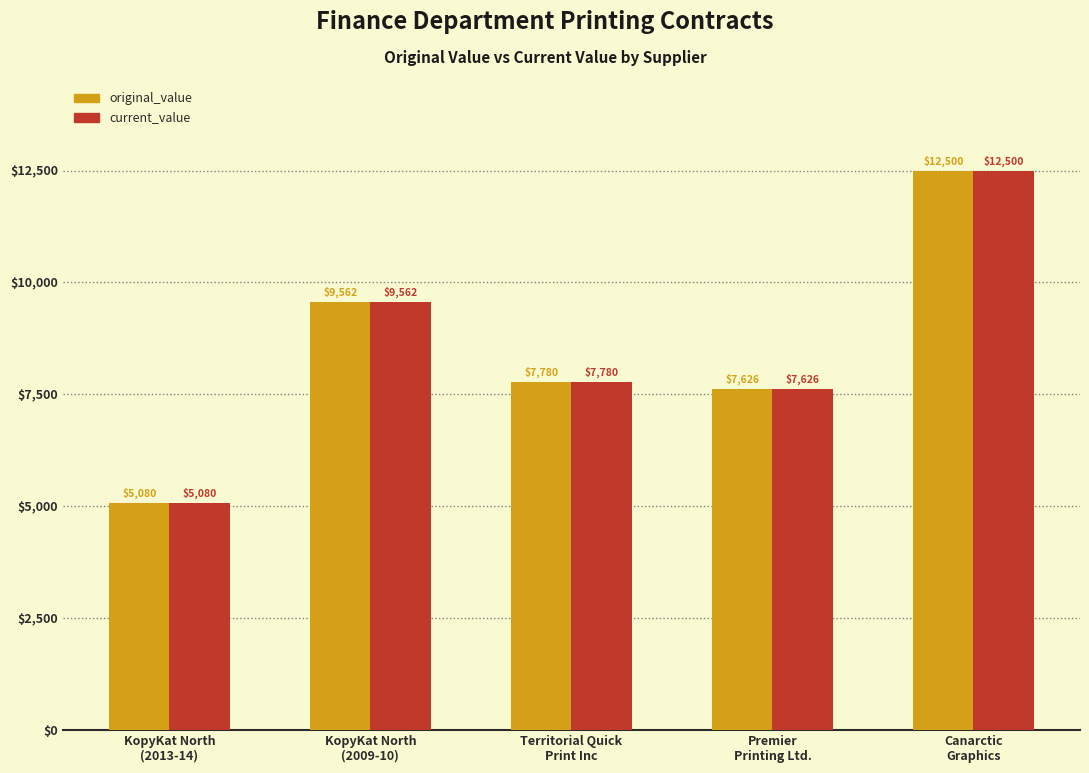

What is the total value across all series at Territorial Quick
Print Inc?

15560.0